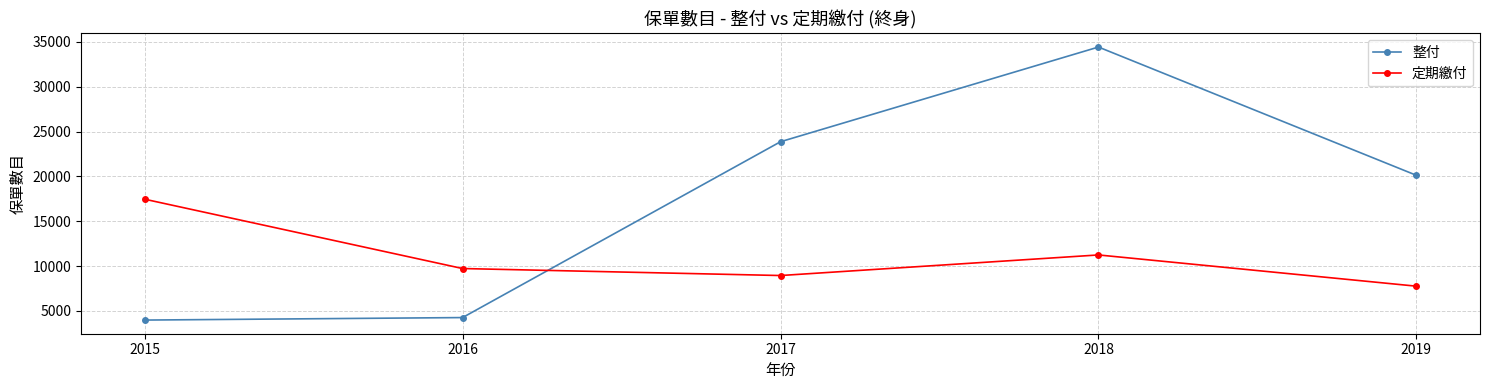

Which series changed the most between 2016 and 2018?

整付